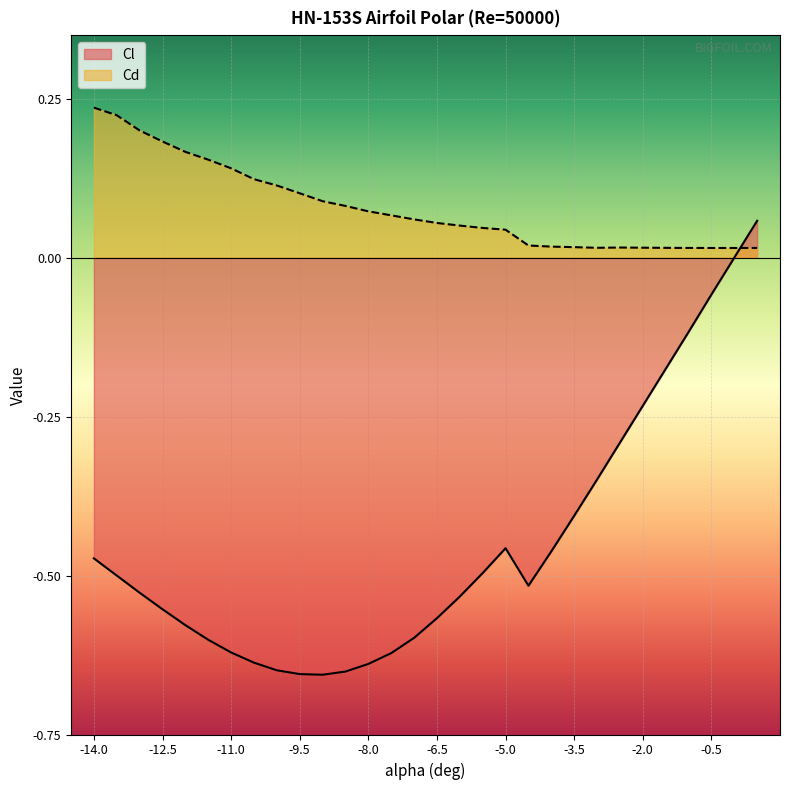

List the series in order of their peak value, lowest first.

Cl, Cd